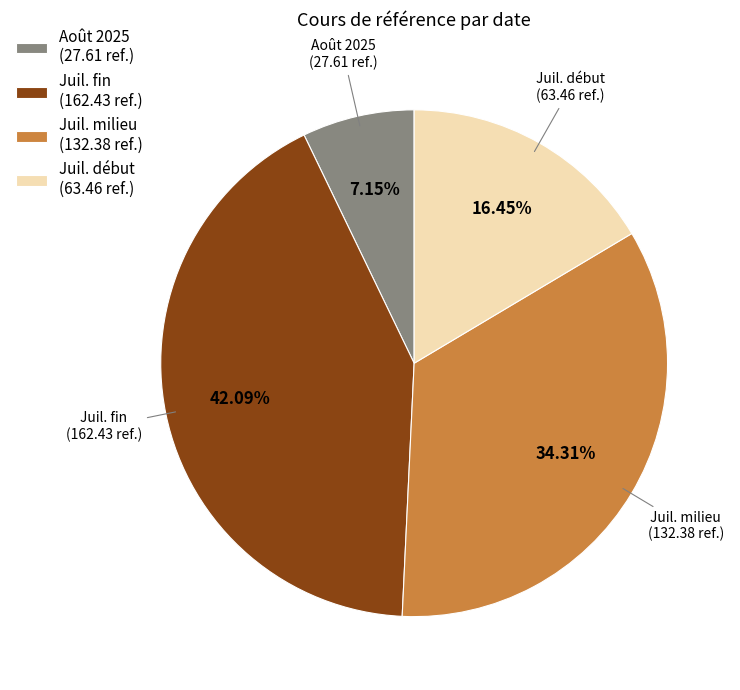

Rank the categories by value from highest to lowest.

Juil. fin (162.43 ref.), Juil. milieu (132.38 ref.), Juil. début (63.46 ref.), Août 2025 (27.61 ref.)